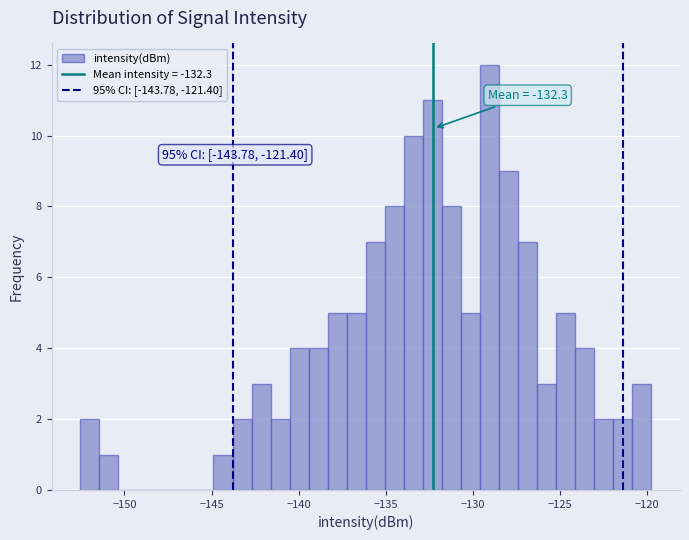

Around what value on the x-axis is the tallest bar? Give the approximate position of its centre, as read against the axis.

-129.0